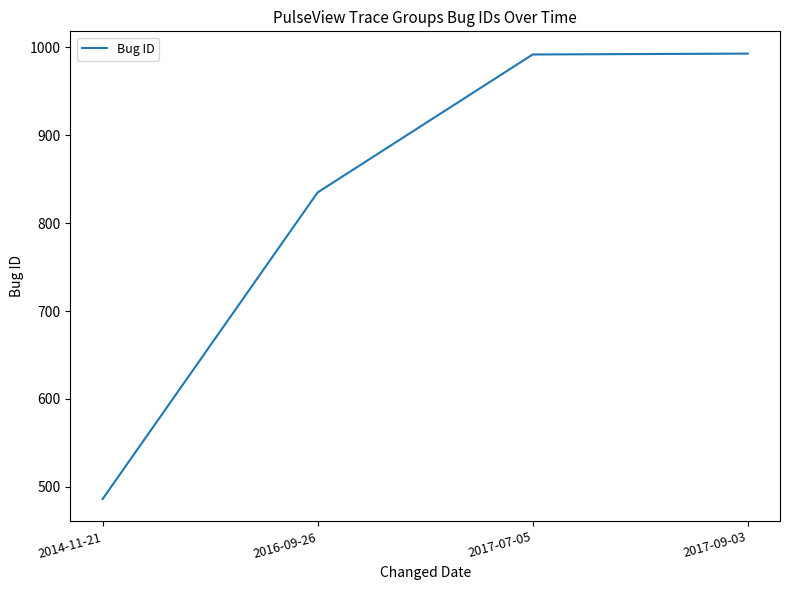

Where is the data nearest to the value 739?

2016-09-26